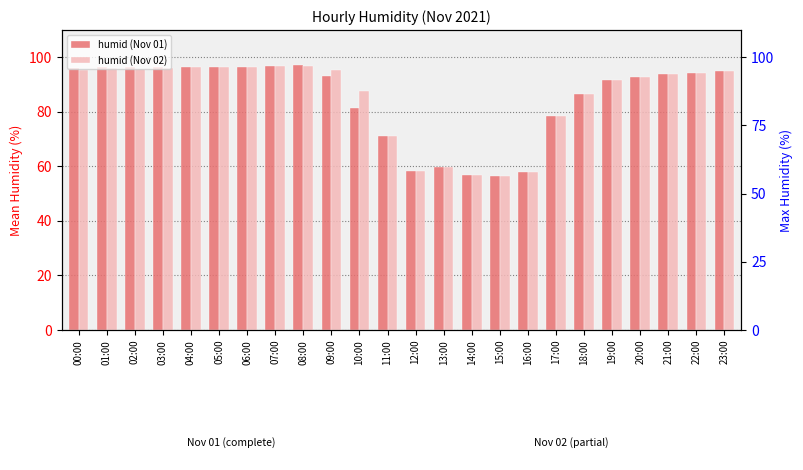

At how many categories does at least one series exceed 74?

18